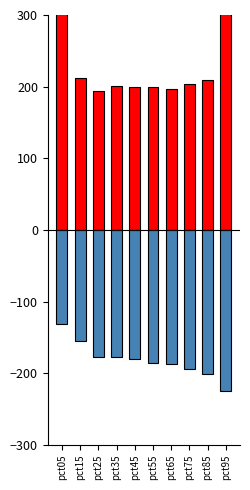

At which category is the sum across all series the highest?

pct05